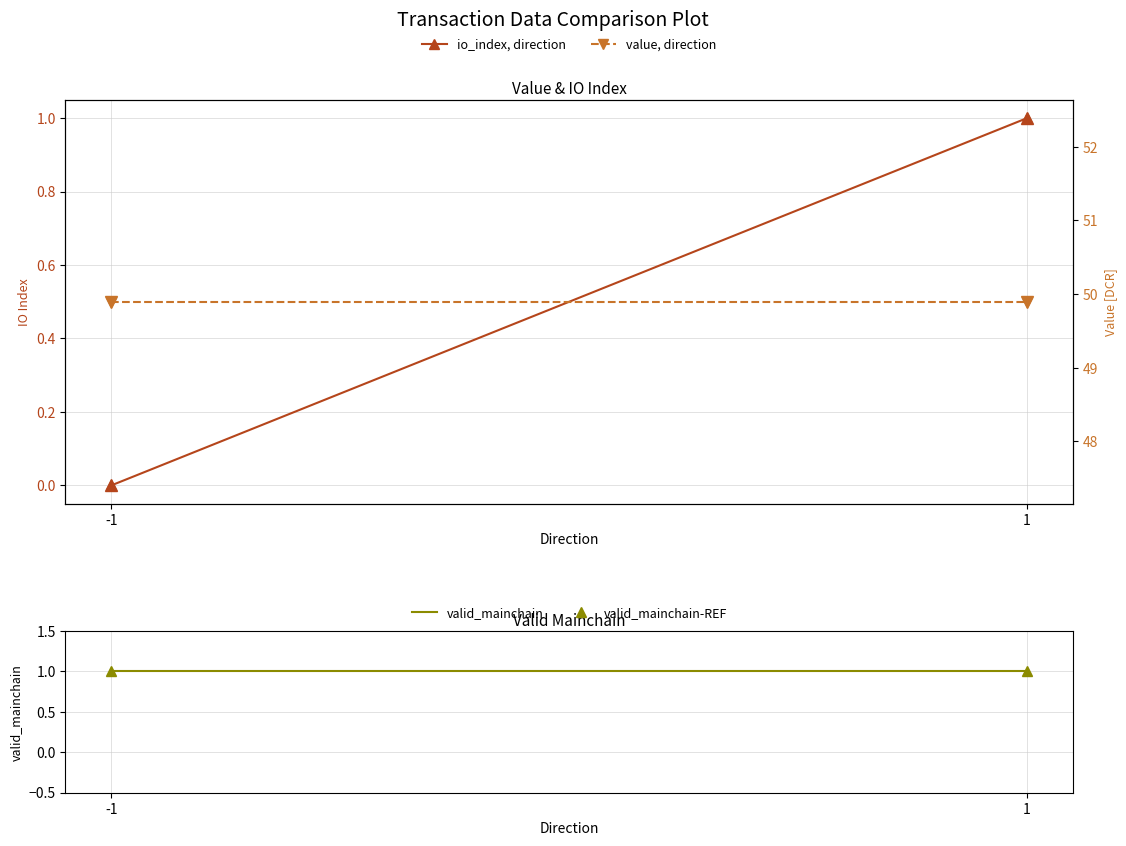

List the series in order of their peak value, lowest first.

io_index, direction, io_index-REF, valid_mainchain, valid_mainchain-REF, value, direction, value-REF